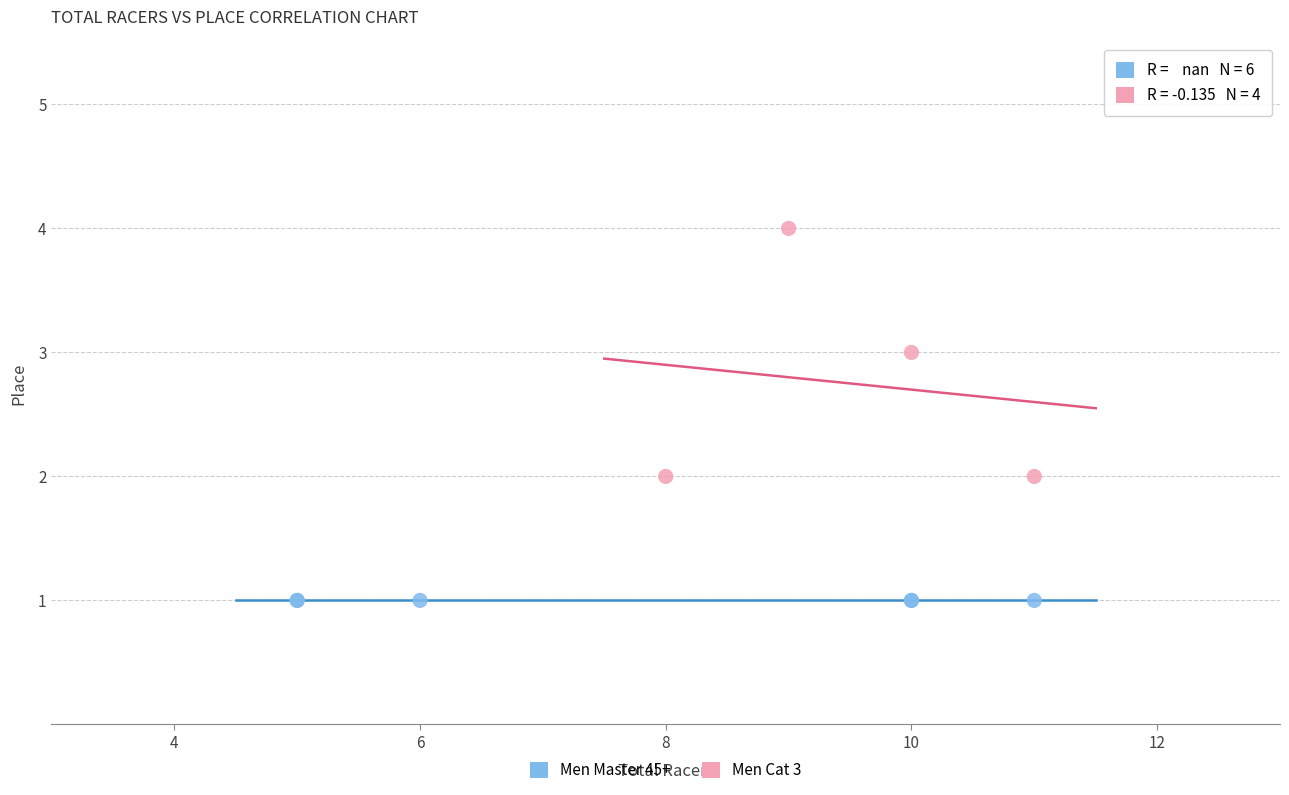

Which series contains the lowest Y value?

Men Master 45+